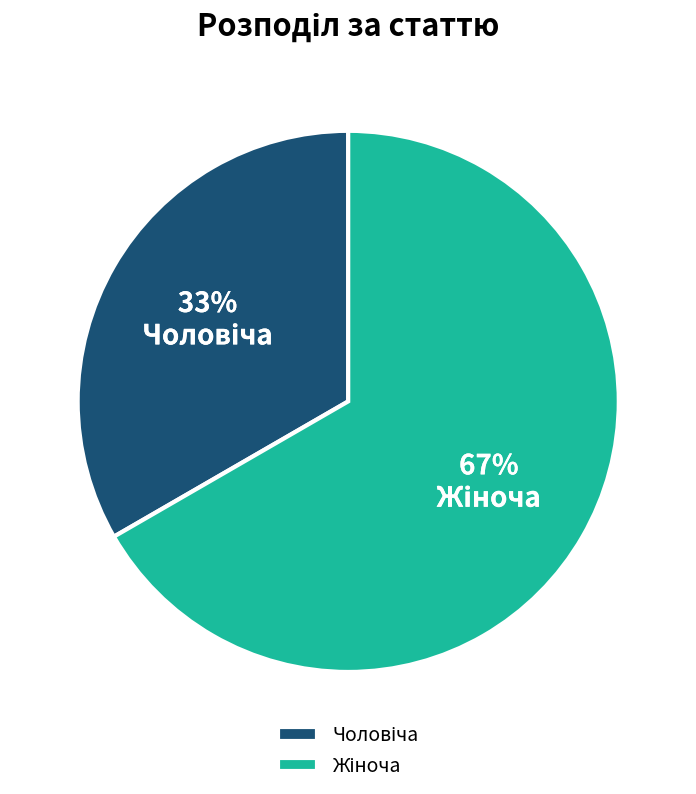

To the nearest percent, what is the average slice percentage?

50%